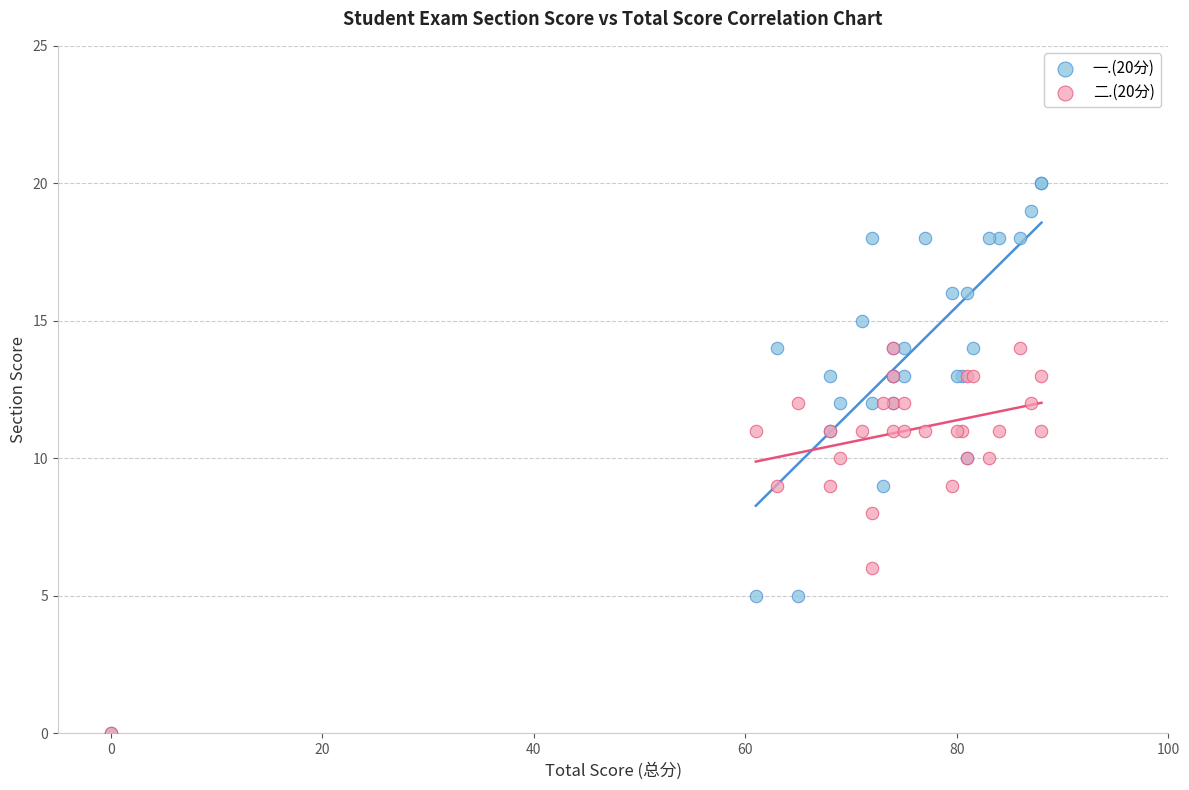

Which series reaches the maximum Y coordinate?

一.(20分)